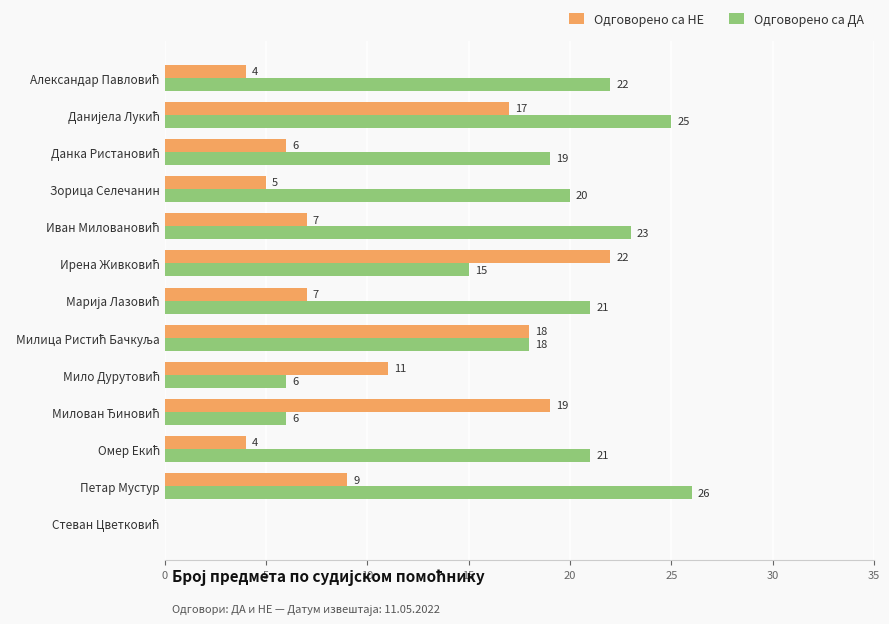

Which label corresponds to the largest value in the chart?

Петар Мустур